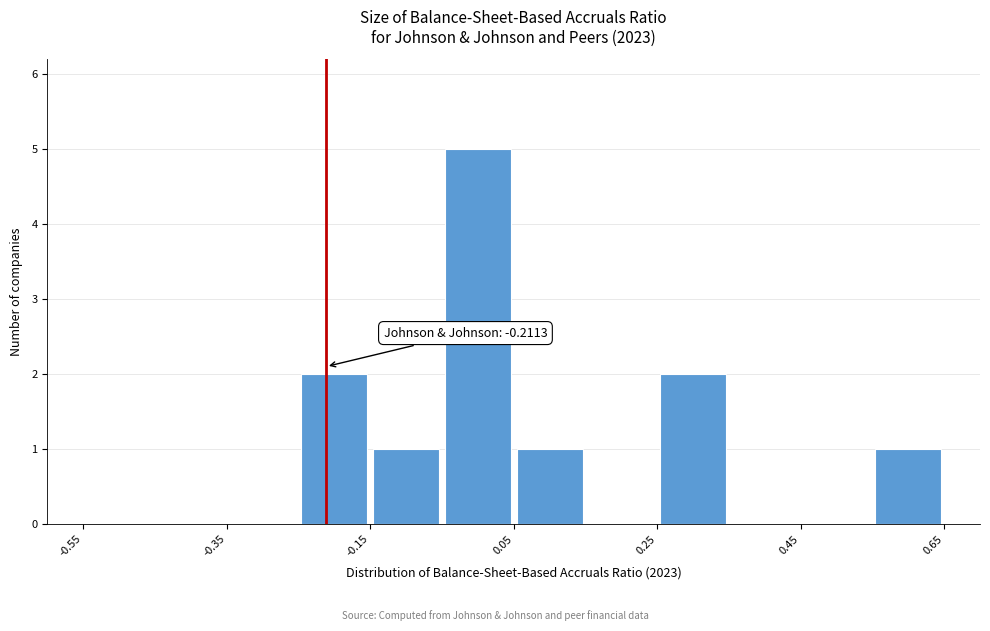

Over which range of the x-axis is the bar tallest?

-0.05 to 0.05